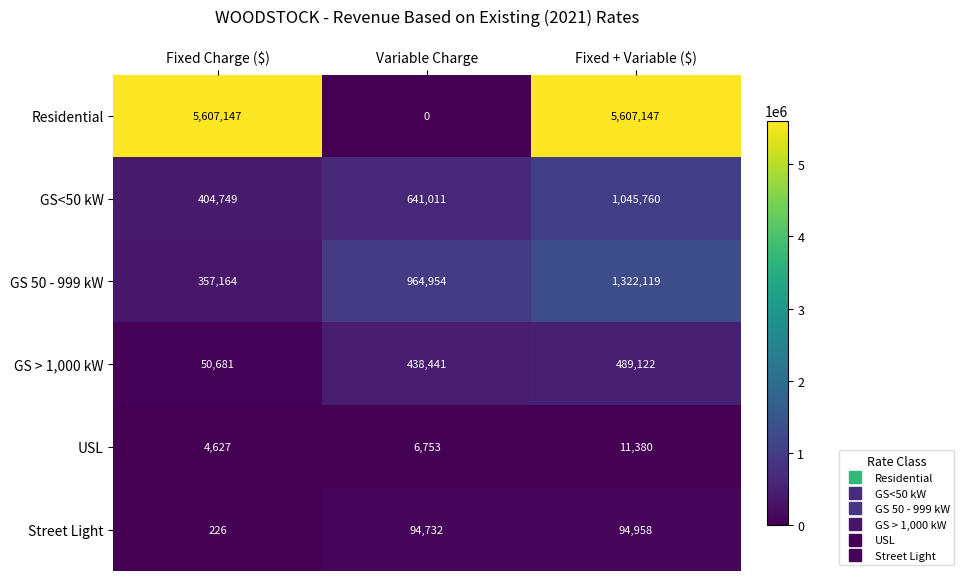

What is the sum of all USL values?

22760